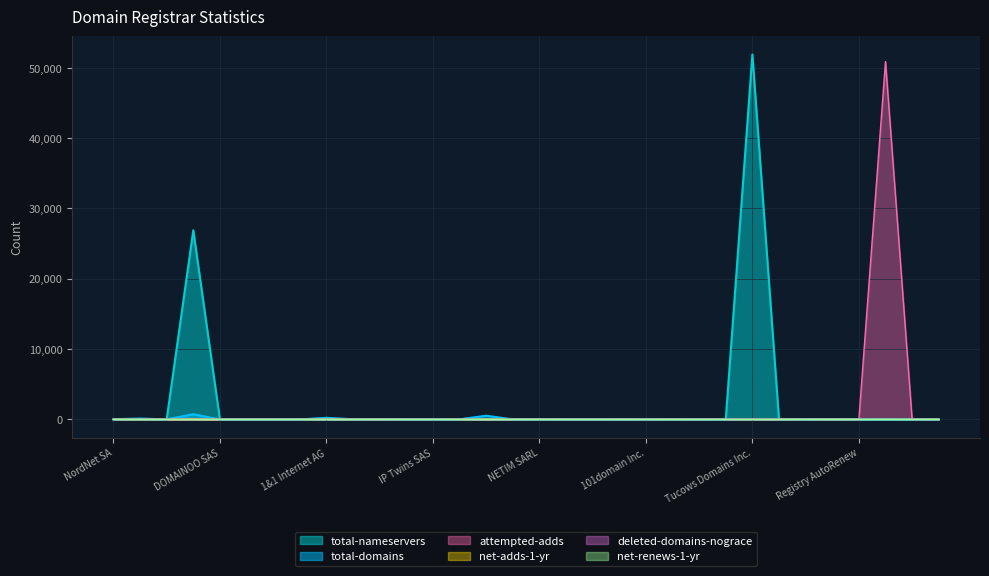

The value of total-nameservers at IP Twins SAS is 0. True or false?

True